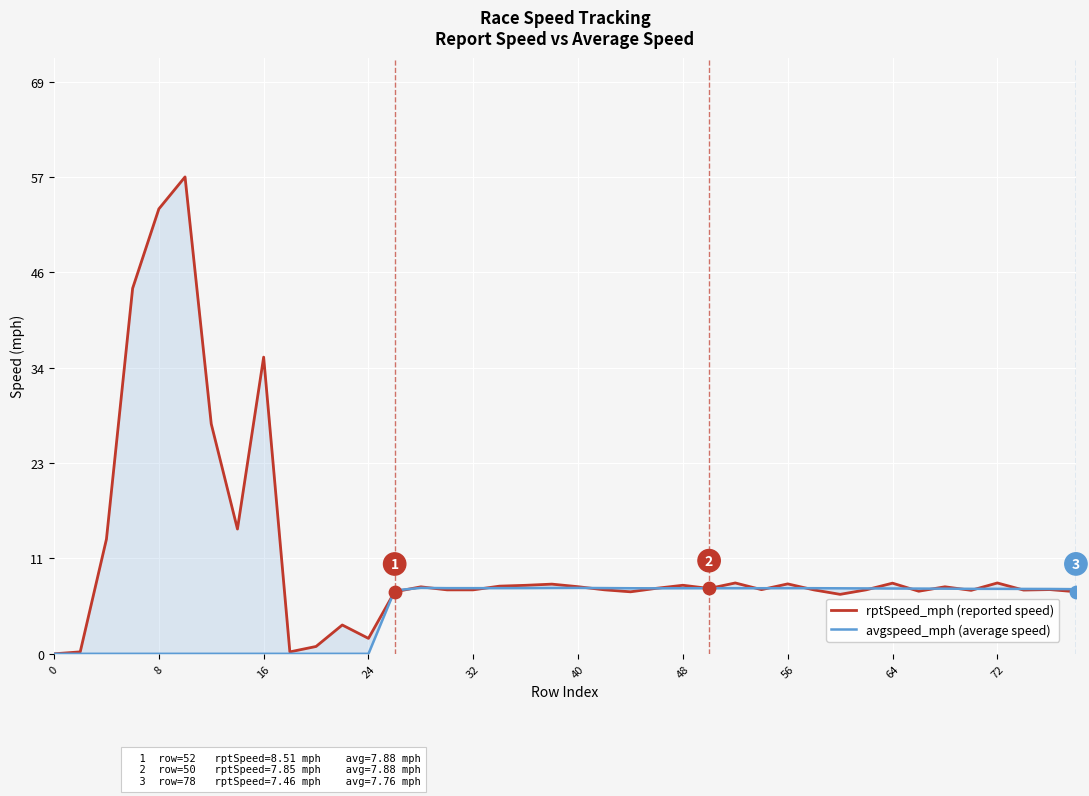

Which series reaches the maximum Y coordinate?

rptSpeed_mph (reported speed)